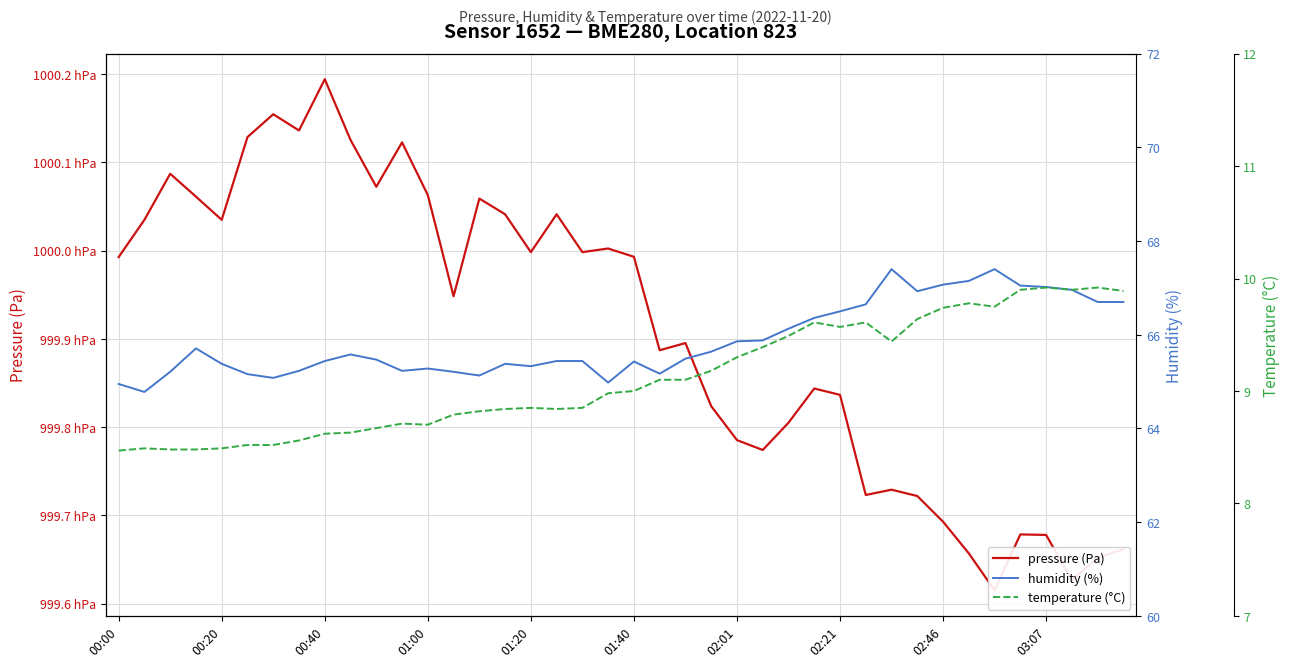

What is the label of the 5th point from the left?

00:20